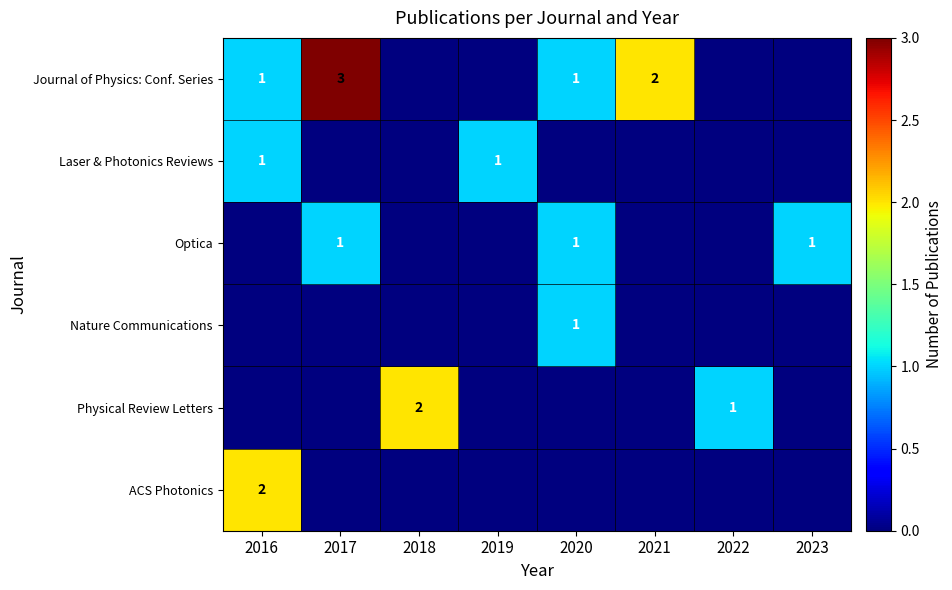

True or false: Journal of Physics: Conf. Series has a value of 2 at 2021.

True